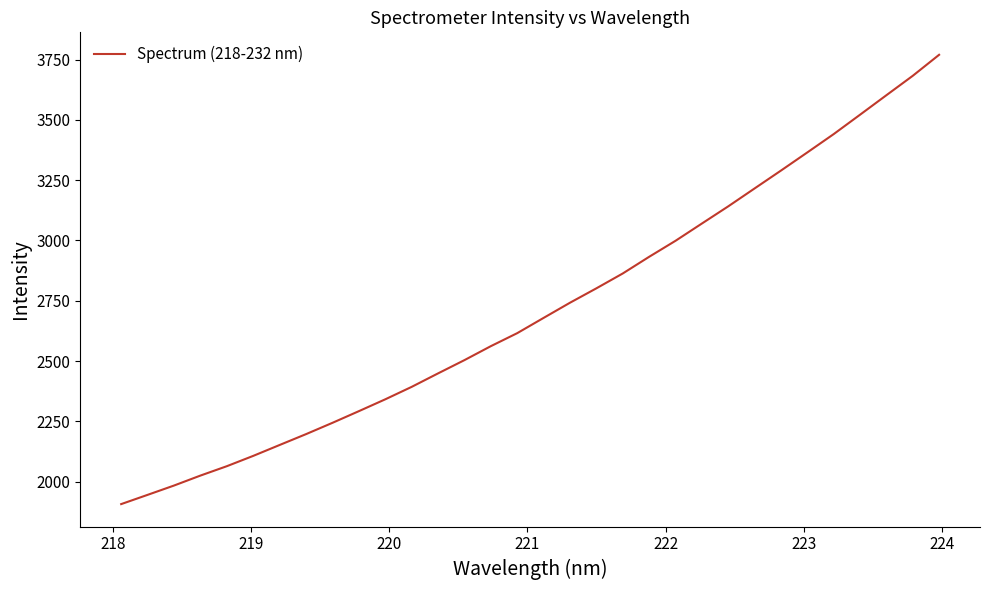

What is the minimum value shown in the chart?

1906.8